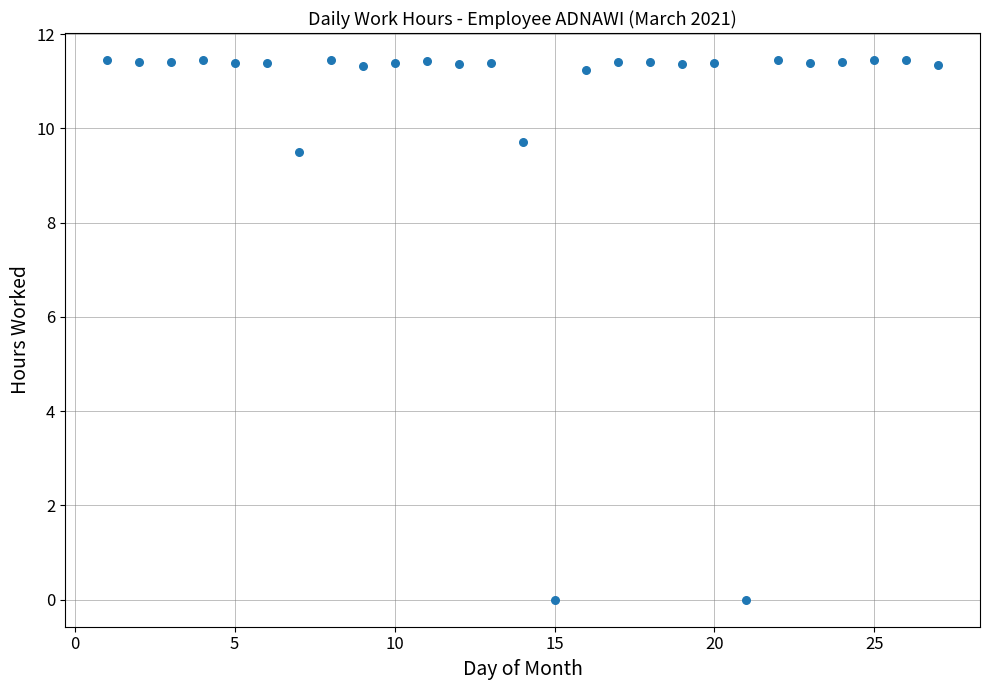

What Y value in the scatter plot is closest to 5?

9.5